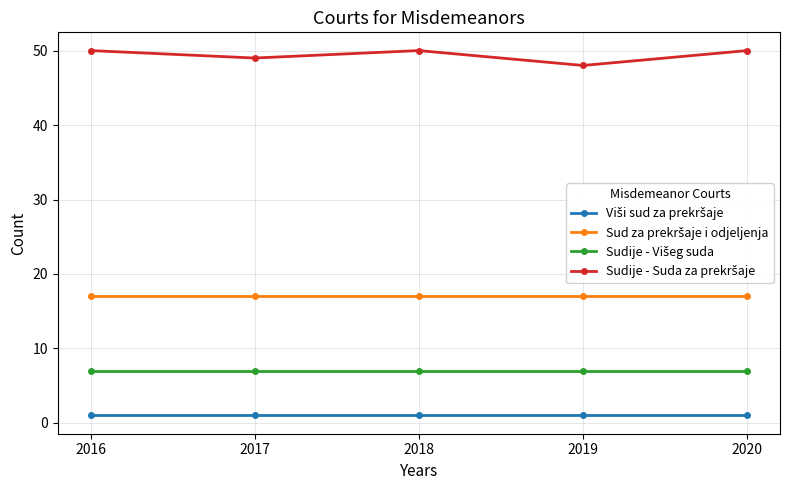

What is the maximum value shown in the chart?

50